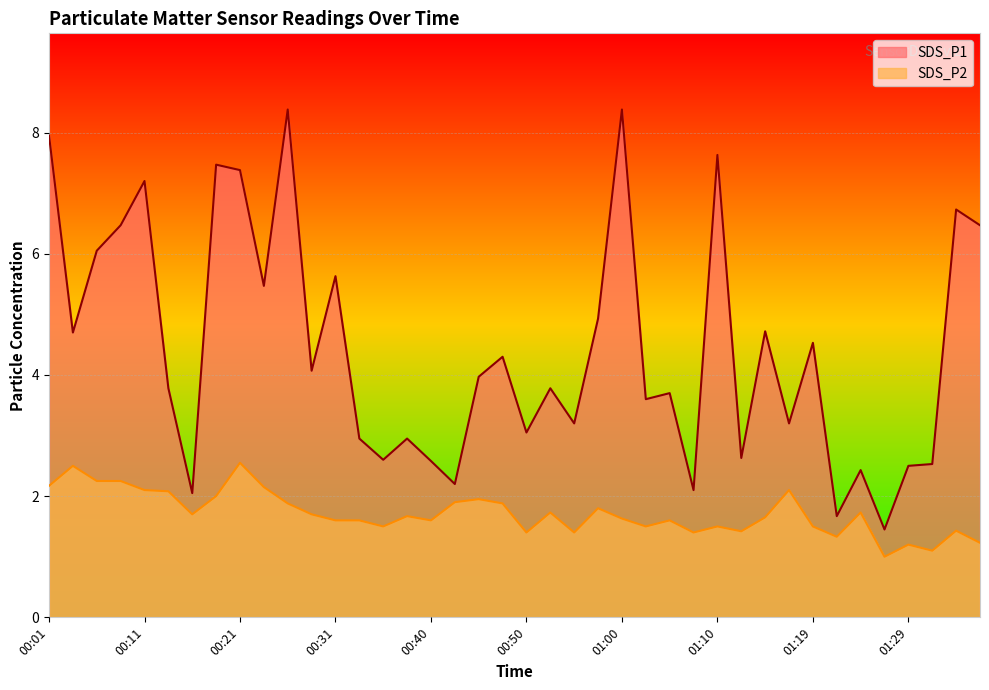

What are all the series names shown in the legend?

SDS_P1, SDS_P2